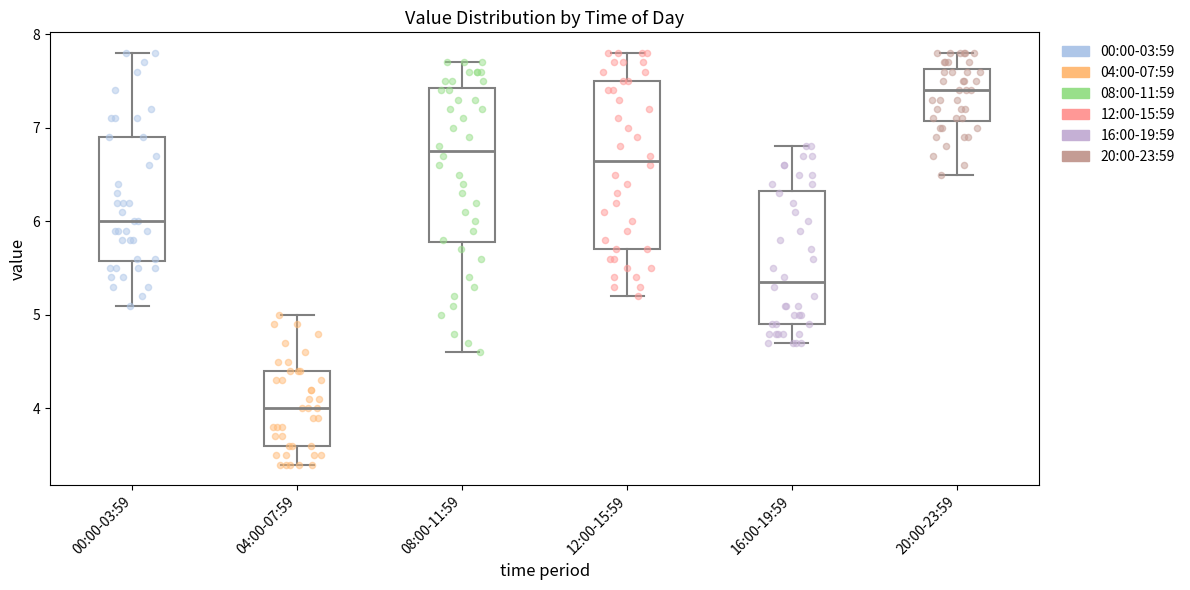

Which box has the highest median line?

20:00-23:59